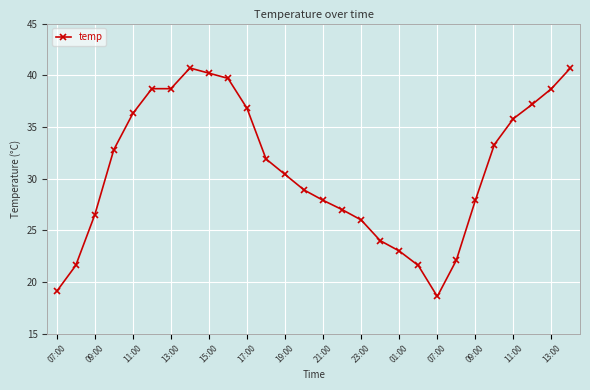

True or false: the data has more than 0 interior local peaks.

True